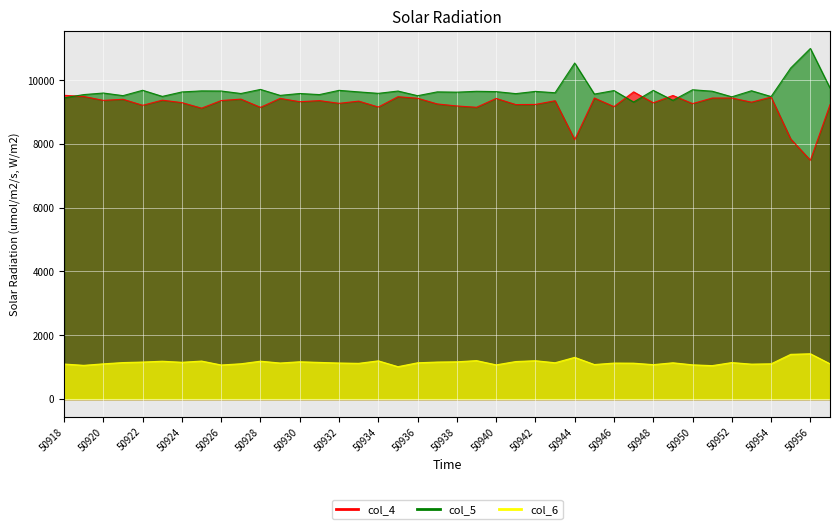

At which label is col_5 closest to 10153?

50955